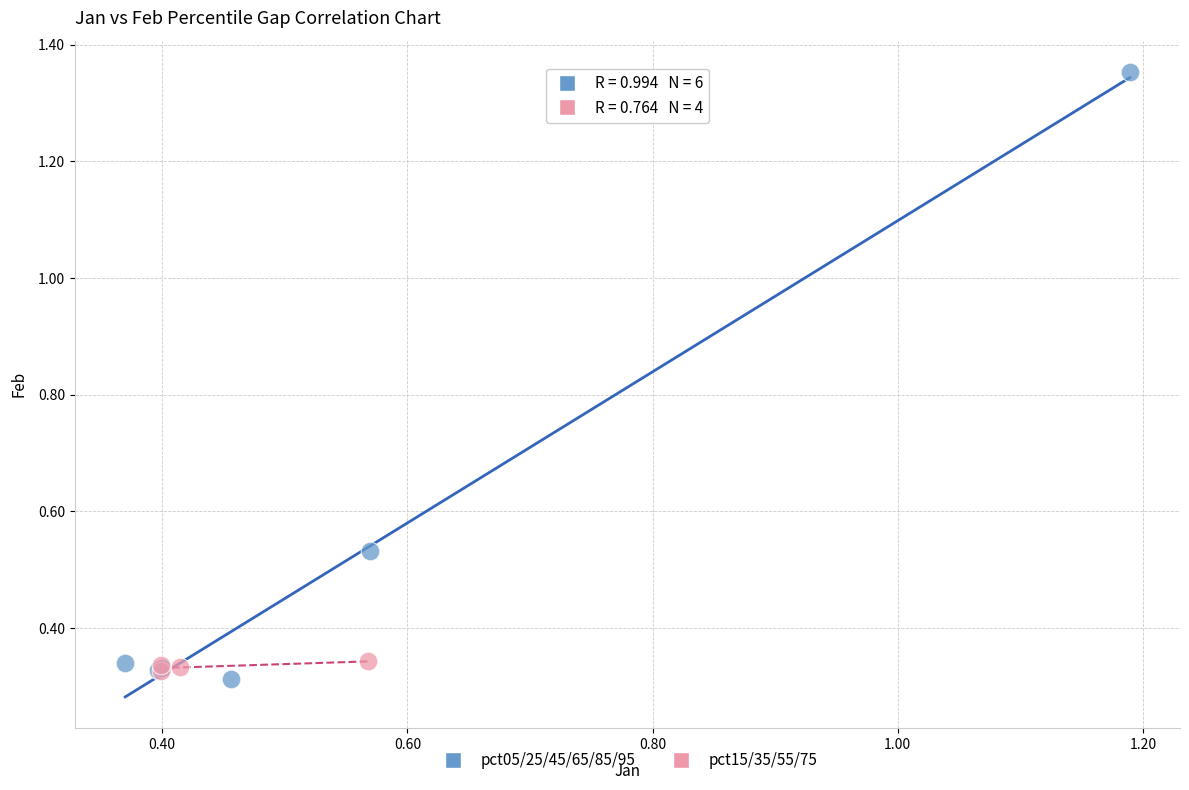

Which series reaches the maximum Y coordinate?

pct05/25/45/65/85/95